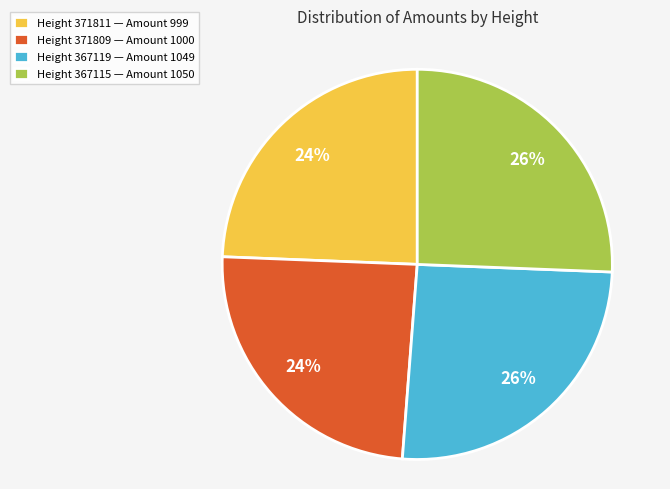

How many slices are in this pie chart?

4